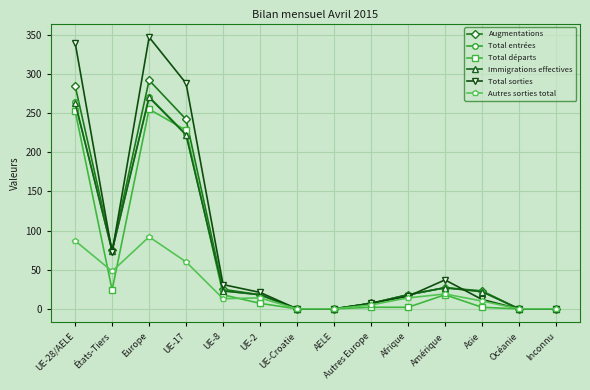

How many lines are shown in the chart?

6